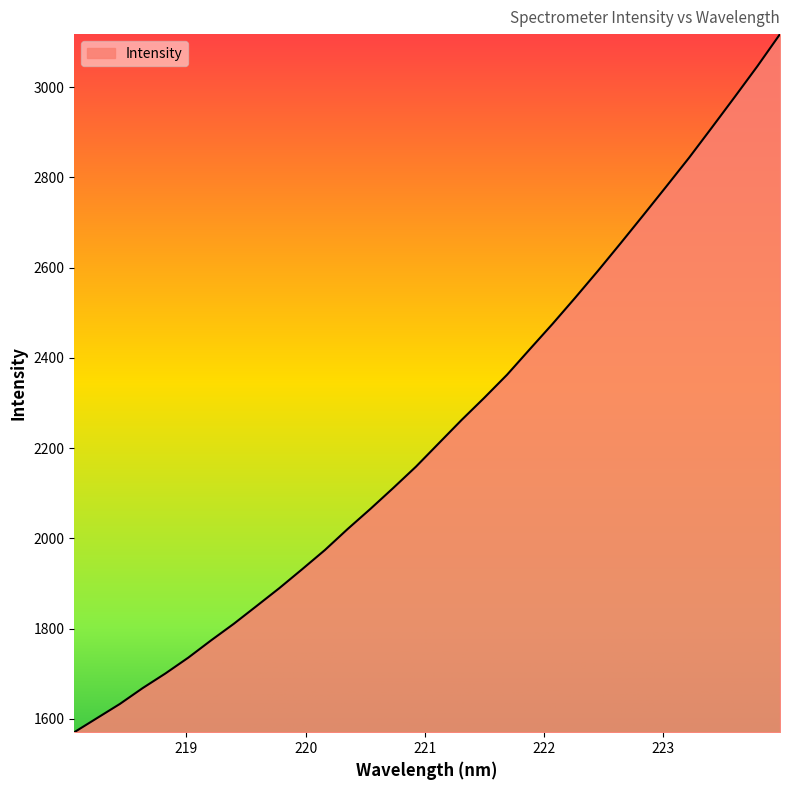

What is the smallest value displayed?

1570.6